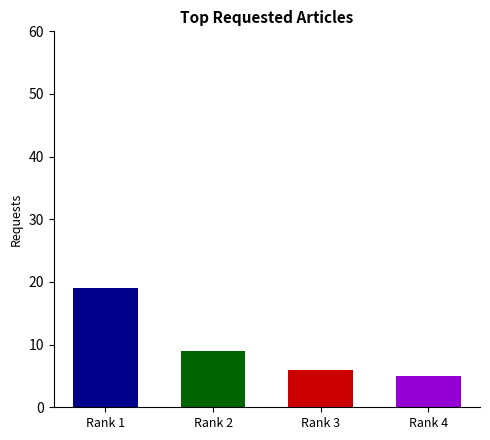

What is the sum of all values?

39